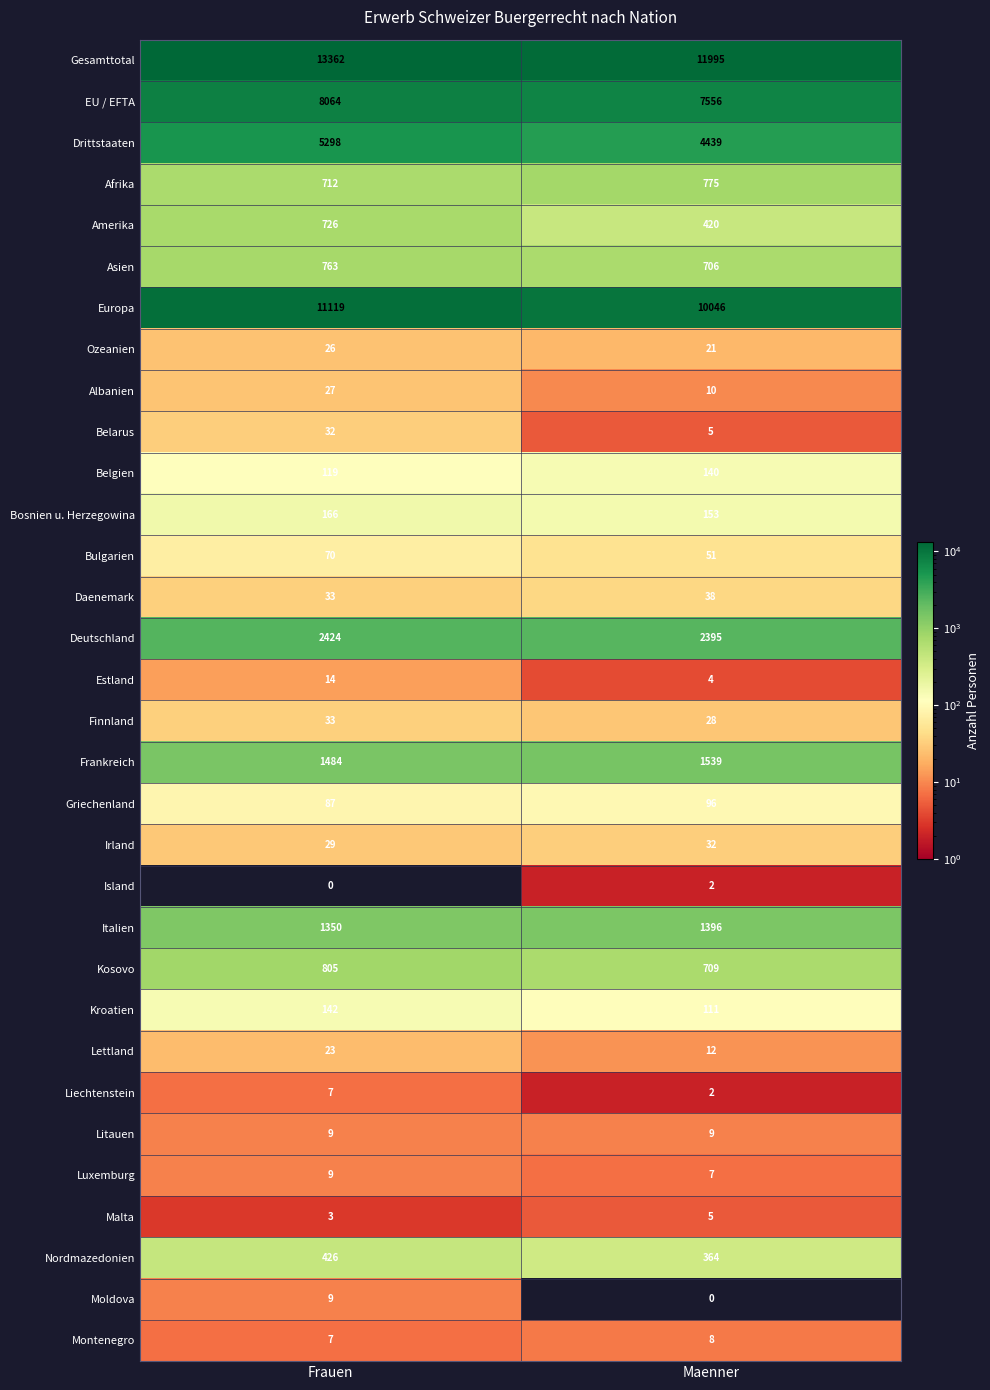

At how many categories does at least one series exceed 4391?

2